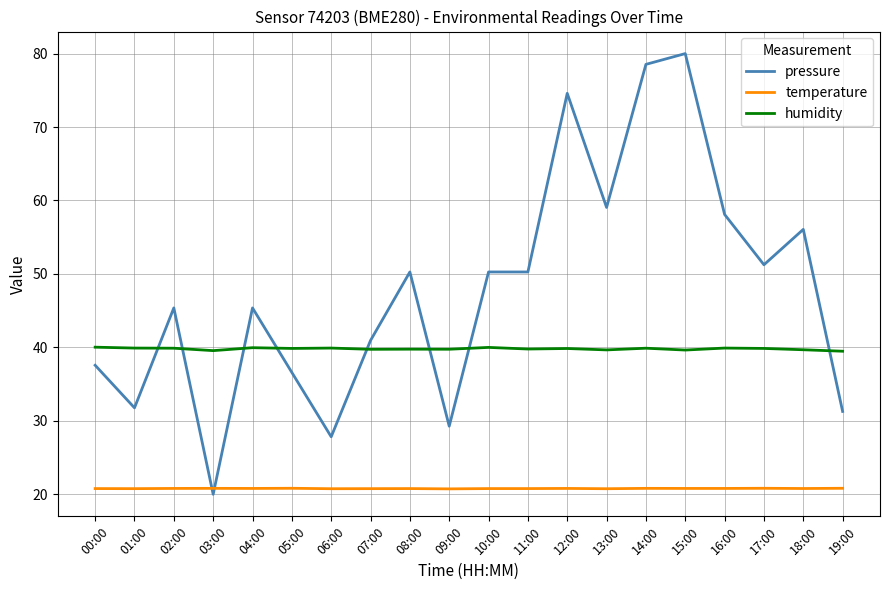

What position from the left is 05:00?

6